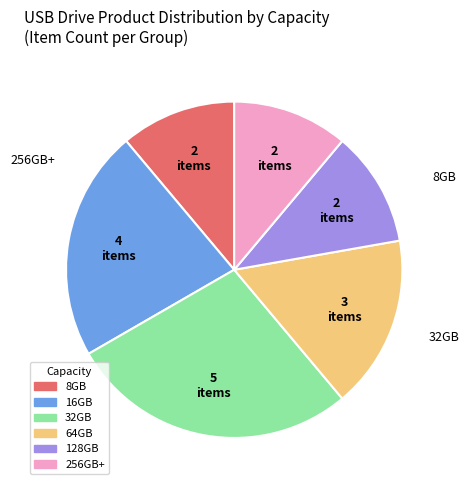

Is there a majority slice in this chart?

No